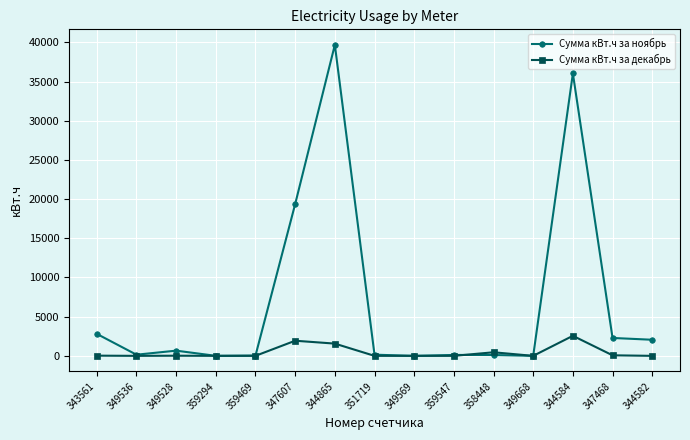

What is the approximate value of Сумма кВт.ч за ноябрь at 347607?

19368.0